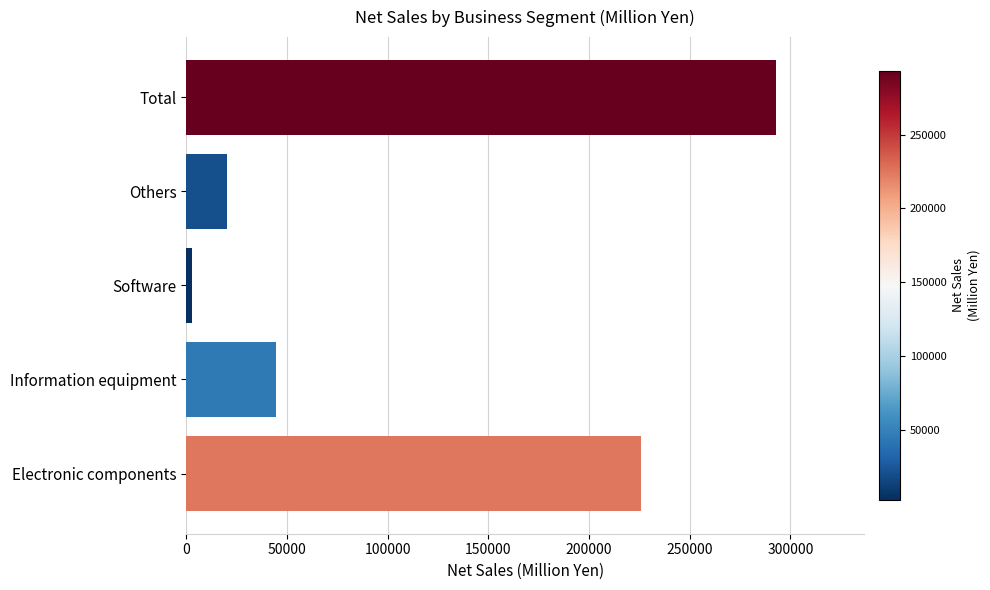

How many data points does each series have?

5